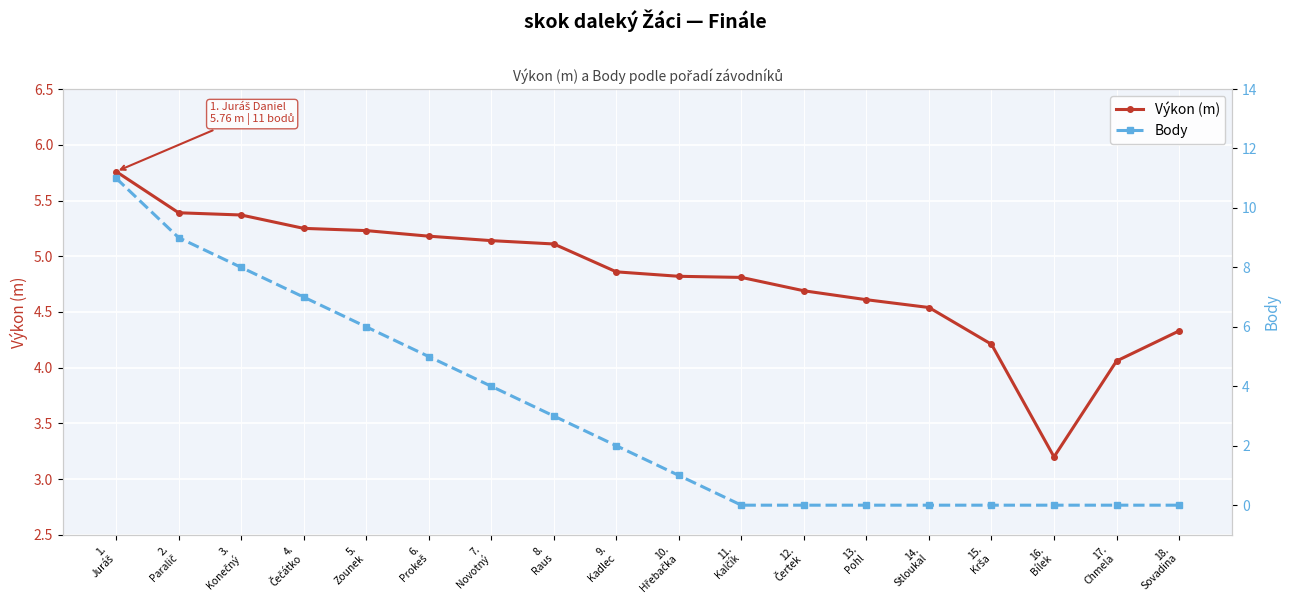

At which label does Body first exceed 2?

1.
Juráš